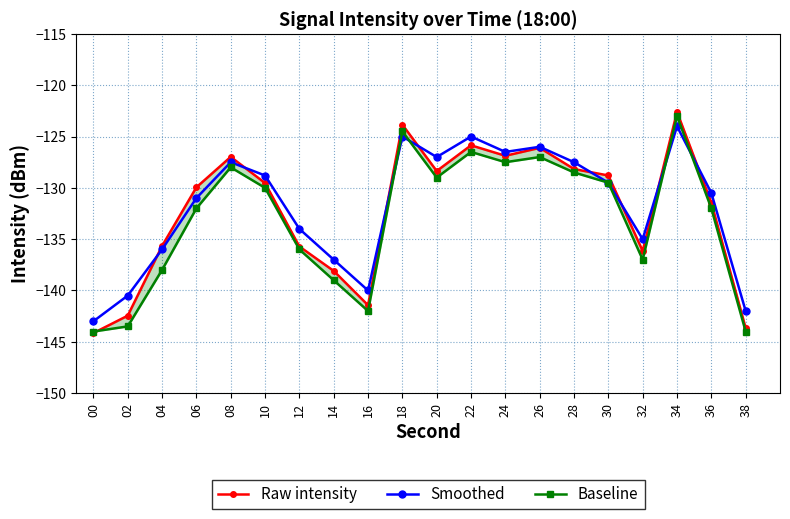

How many categories are shown in the chart?

20